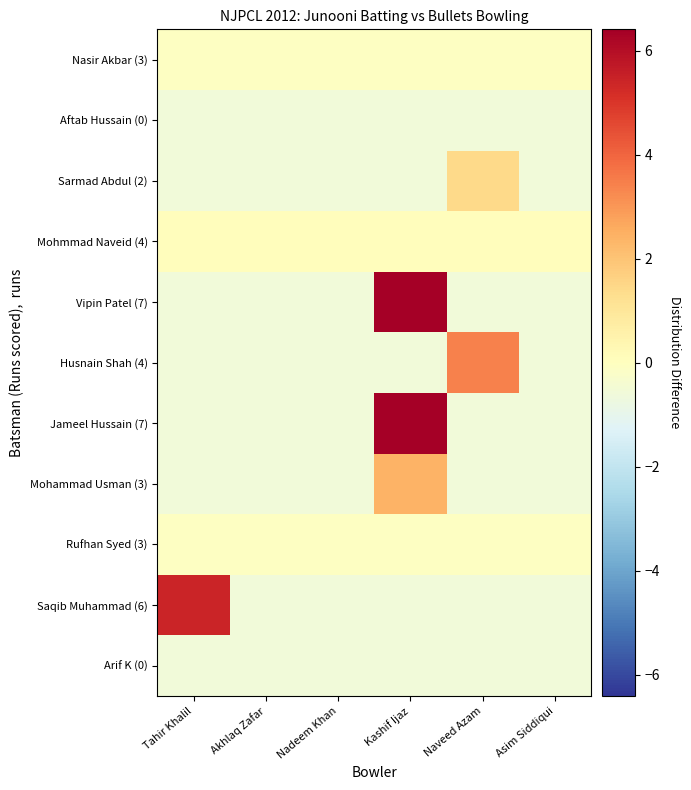

What is the total value across all series at Tahir Khalil?

1.2